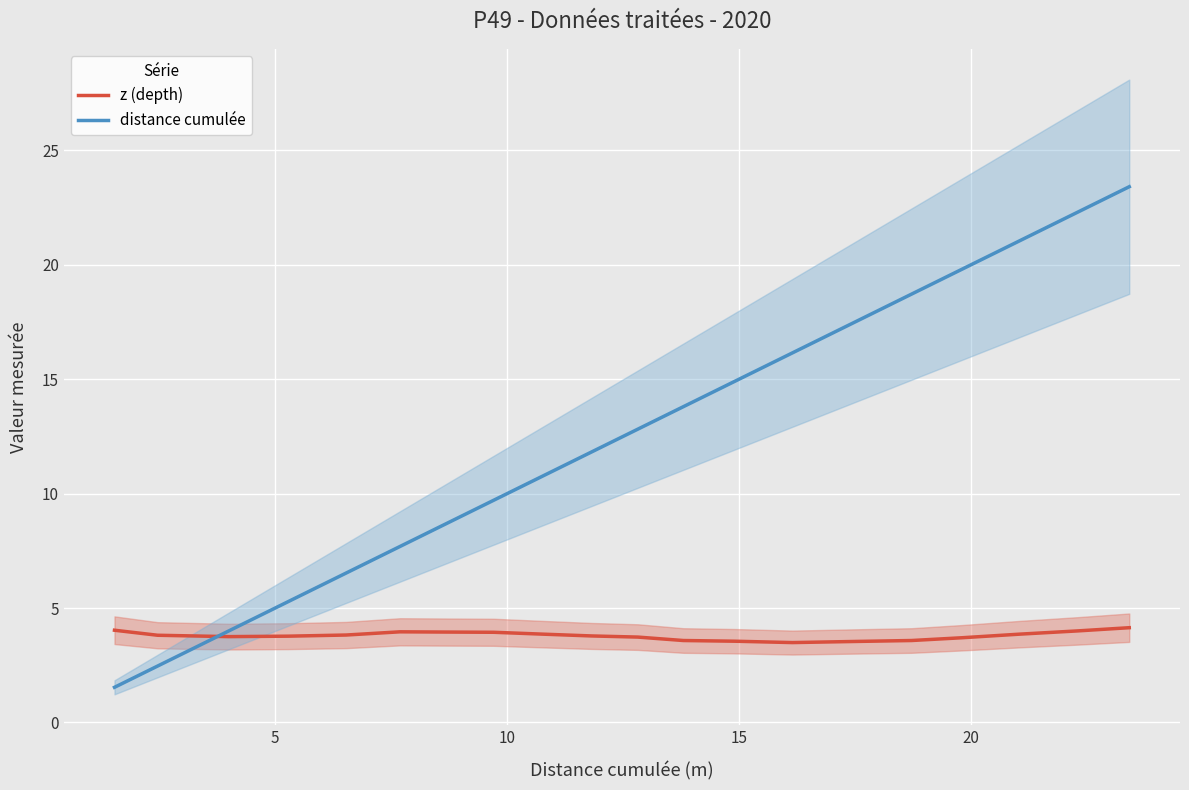

Which series has the largest range (max minus min)?

distance cumulée